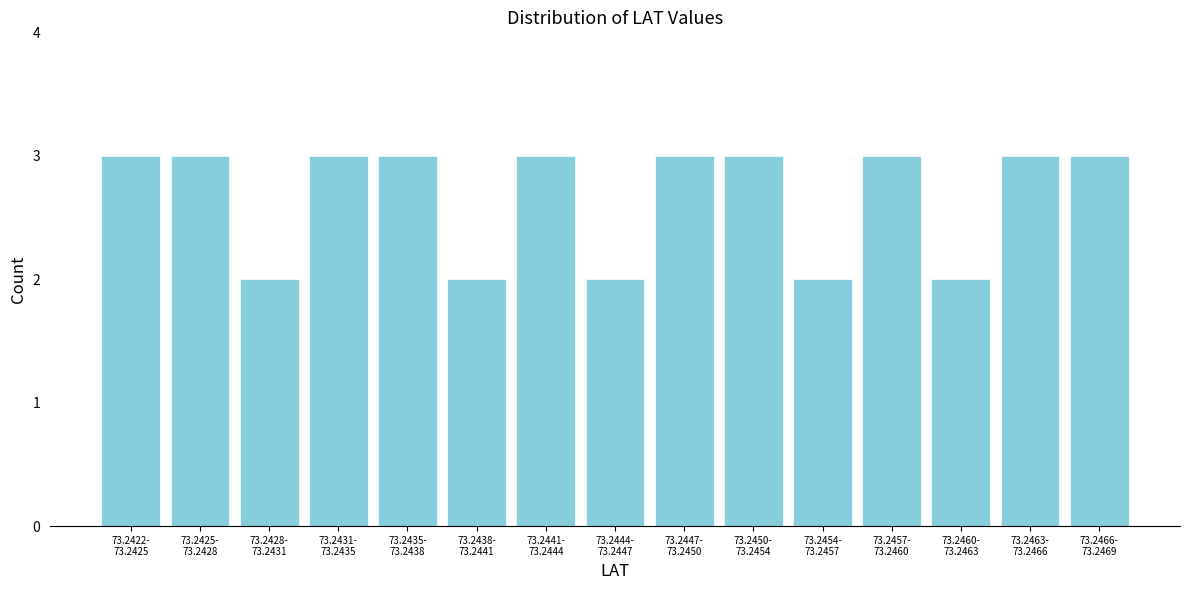

Reading left to right, list all the values displayed in this chart.

3	3	2	3	3	2	3	2	3	3	2	3	2	3	3